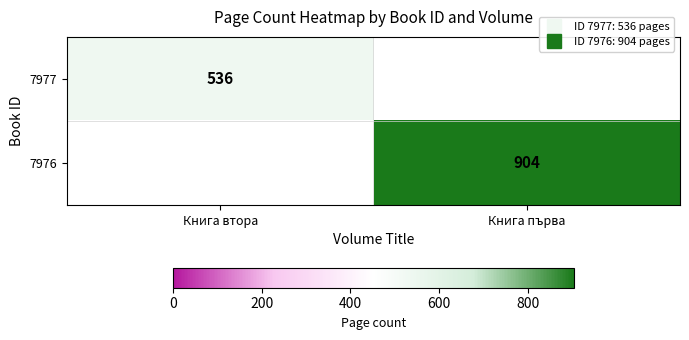

At which label is 7977 closest to 536?

Книга втора